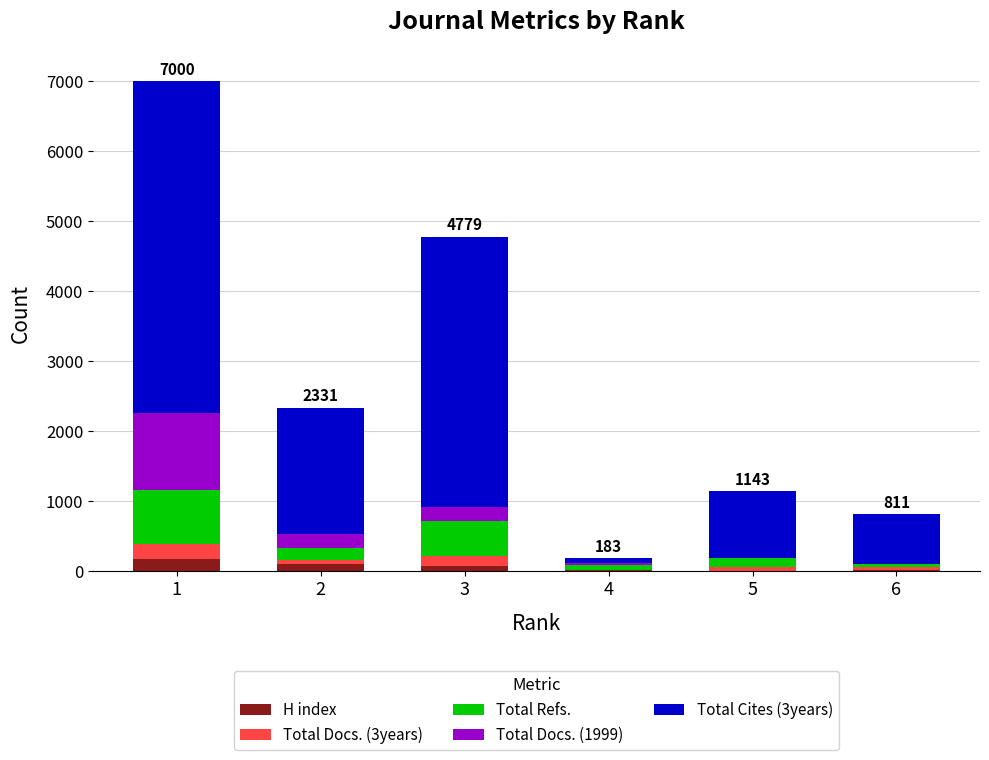

What is the sum of all H index values?

357